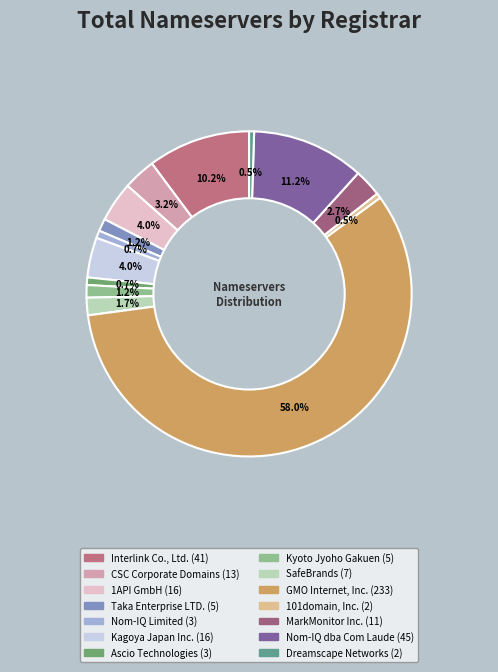

To the nearest percent, what portion does Taka Enterprise LTD. represent?

1%